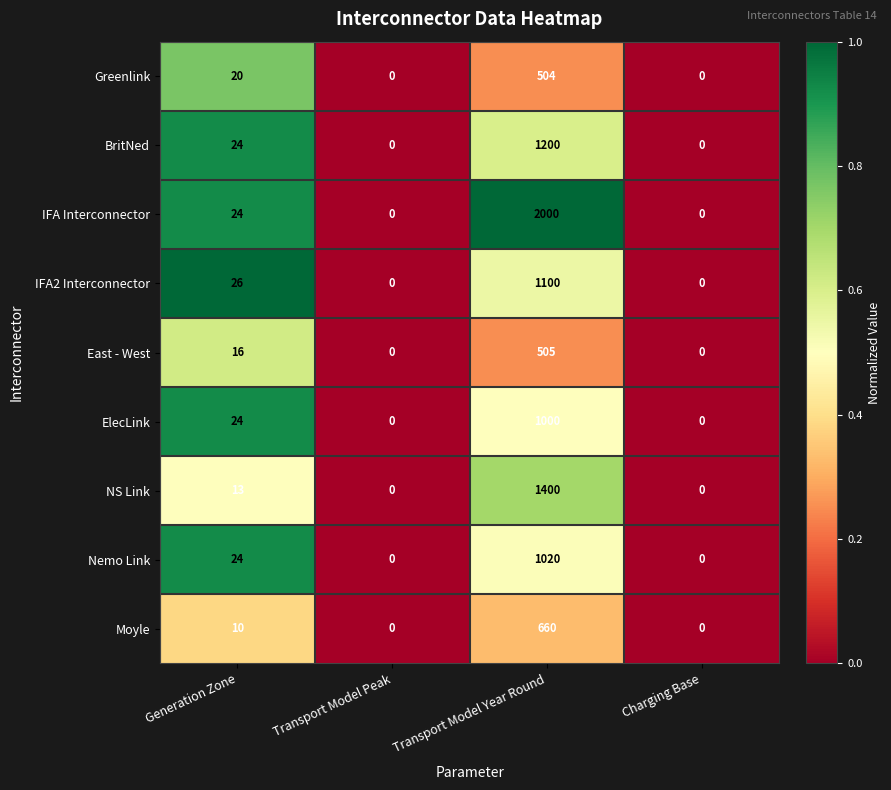

Is the value of Moyle at Generation Zone greater than the value of Nemo Link at Charging Base?

Yes